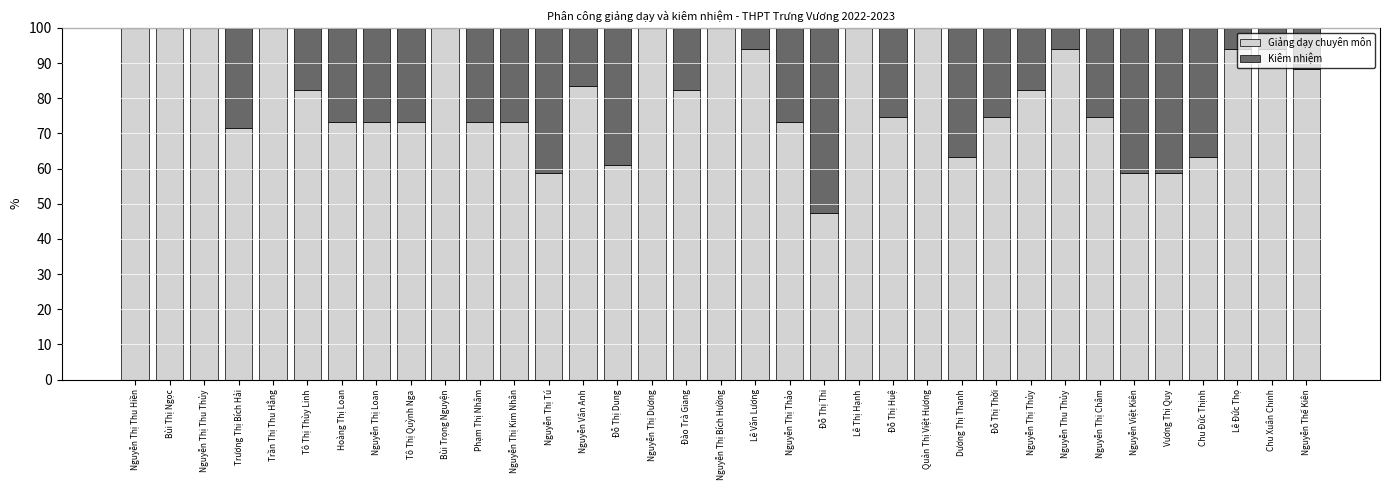

The Giảng dạy chuyên môn series shows 100.0 at Nguyễn Thị Dương. True or false?

True